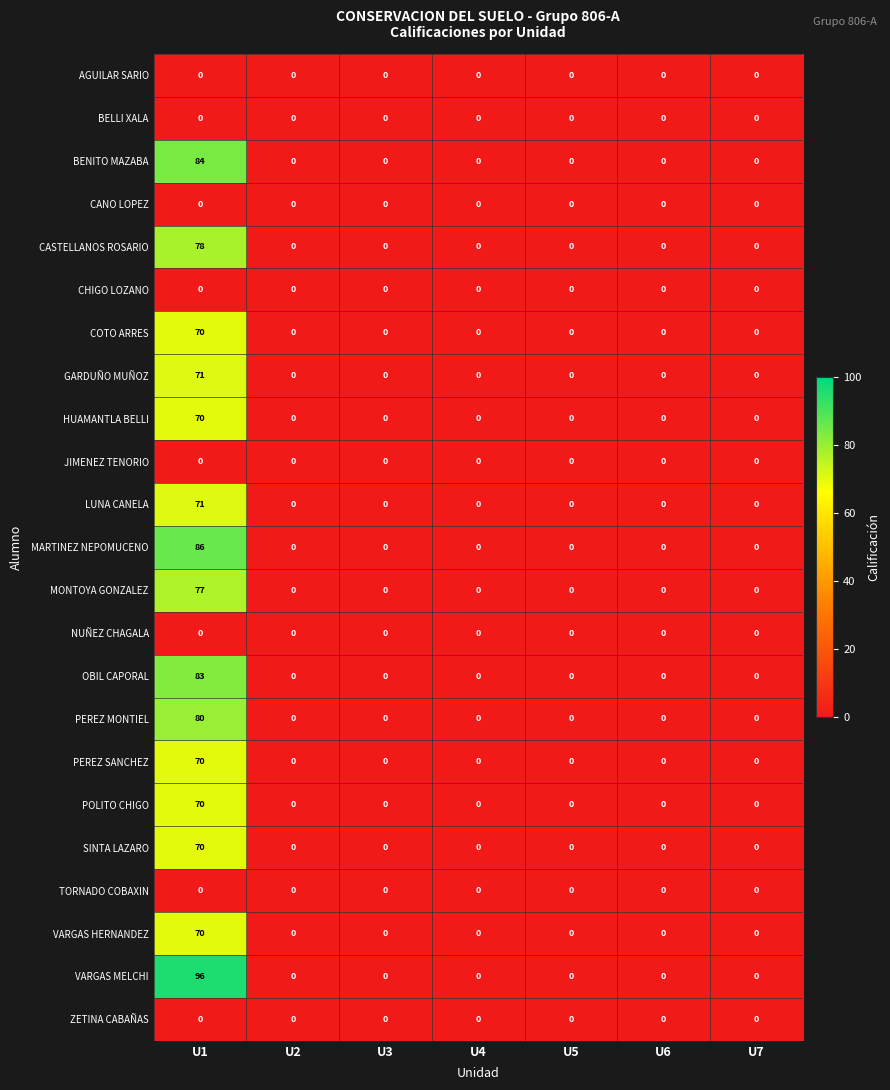

What is the sum of all OBIL CAPORAL values?

83